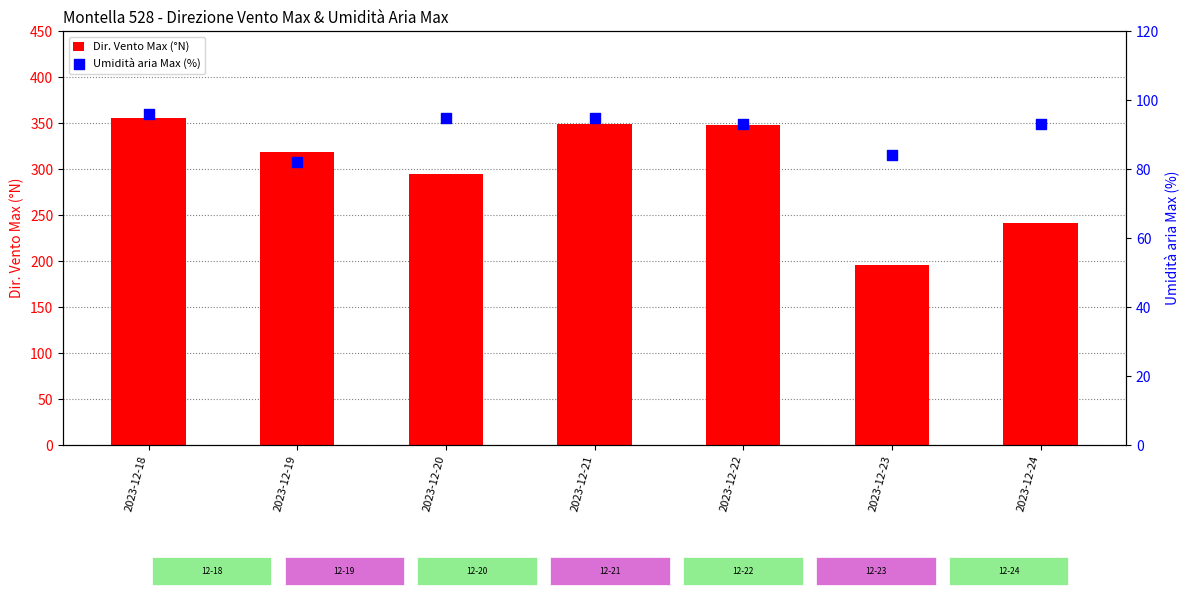

Which series has the largest total across all categories?

Dir. Vento Max (°N)